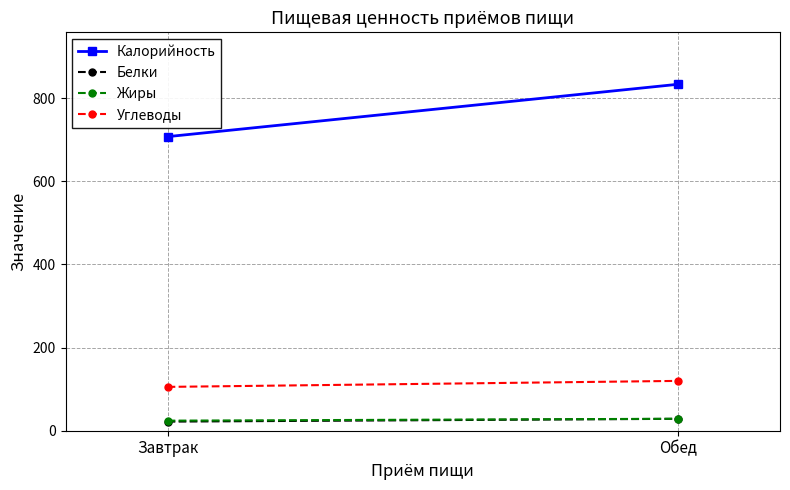

The Белки series shows 17.5 at Обед. True or false?

False